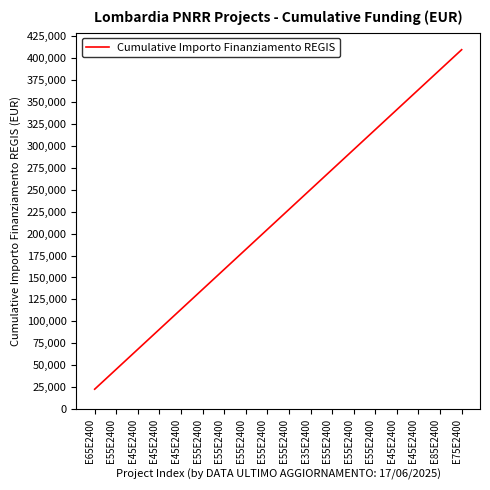

What is the ratio of the value at E55E2400 to the value at E55E2400?

0.7